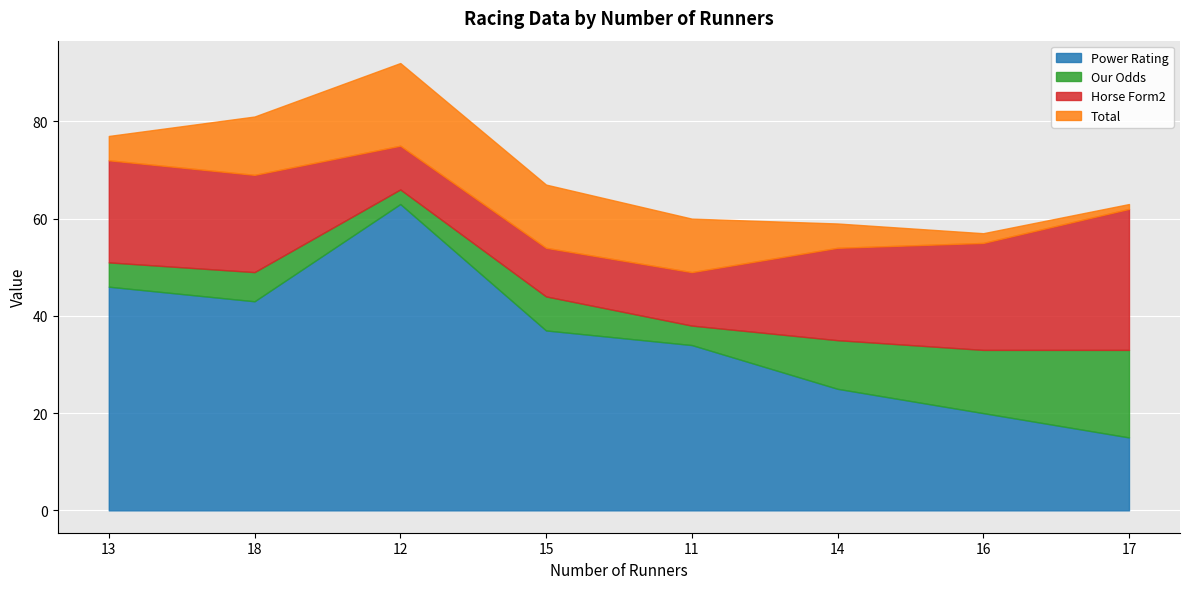

How many categories are shown in the chart?

8